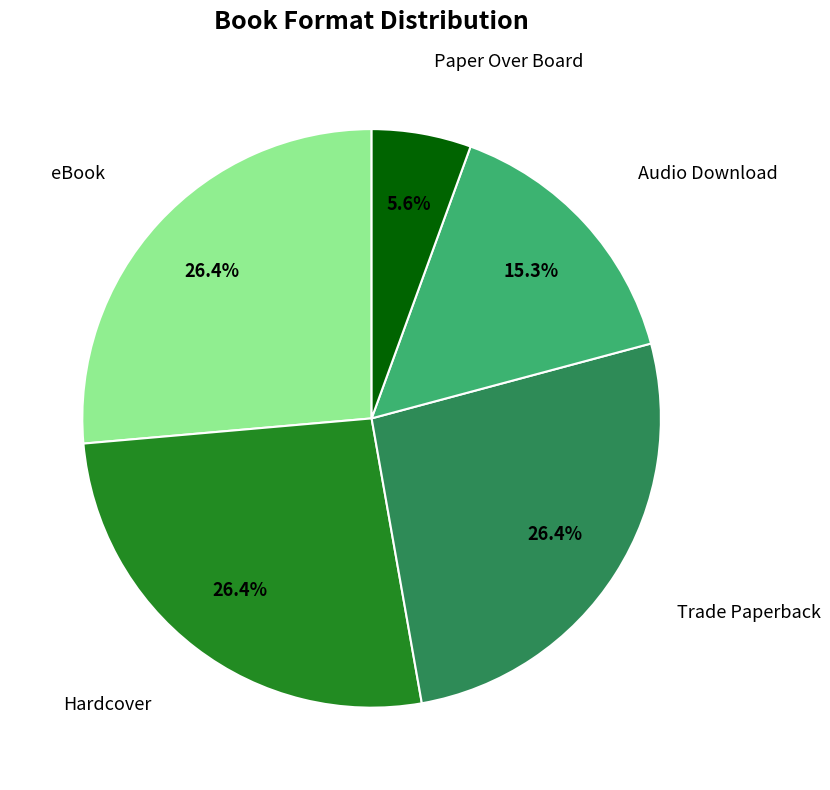

How many slices are in this pie chart?

5